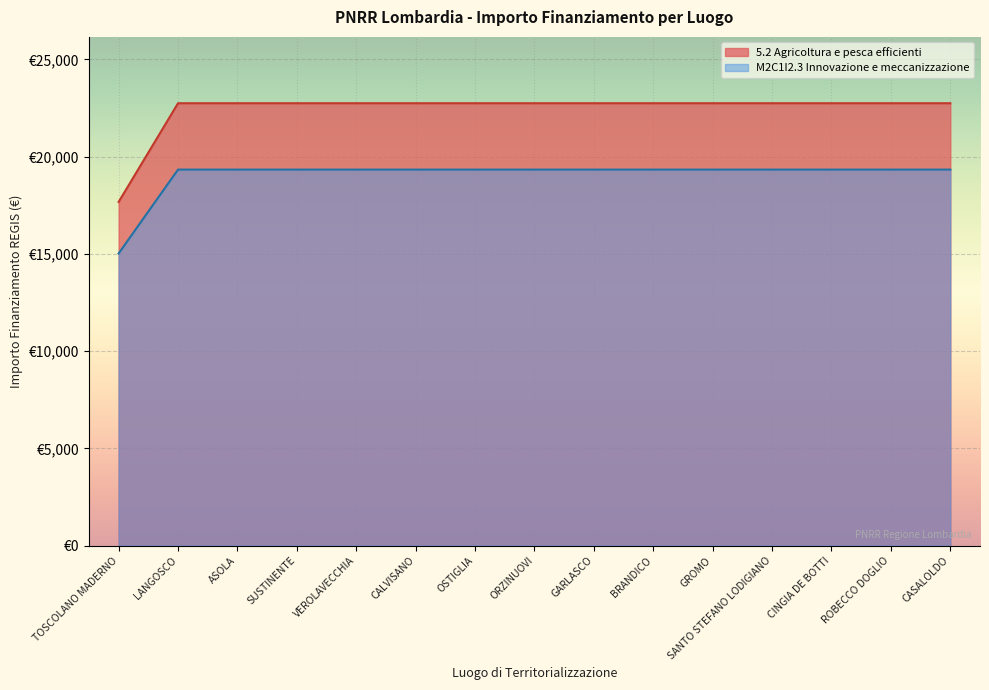

What position from the left is ORZINUOVI?

8